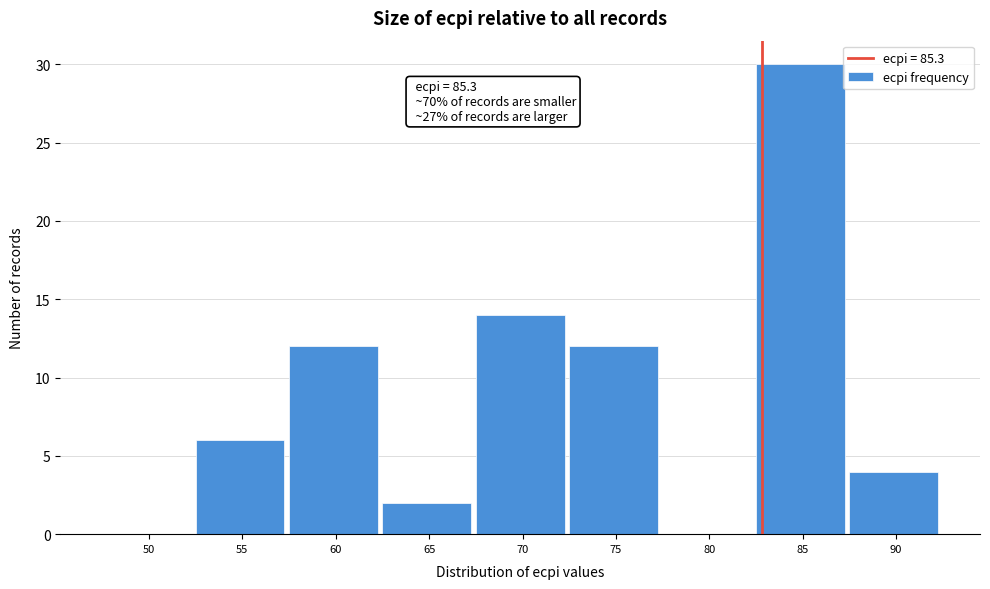

Reading left to right, extract all data points from this chart.

50=0	55=6	60=12	65=2	70=14	75=12	80=0	85=30	90=4